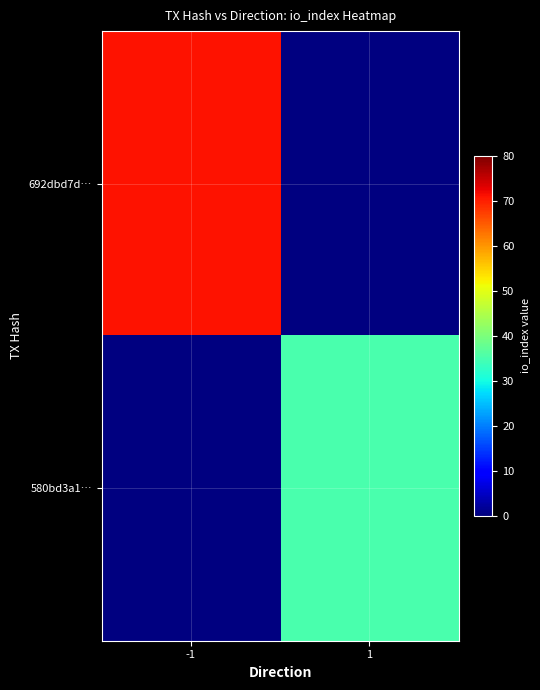

Which label corresponds to the largest value in the chart?

-1